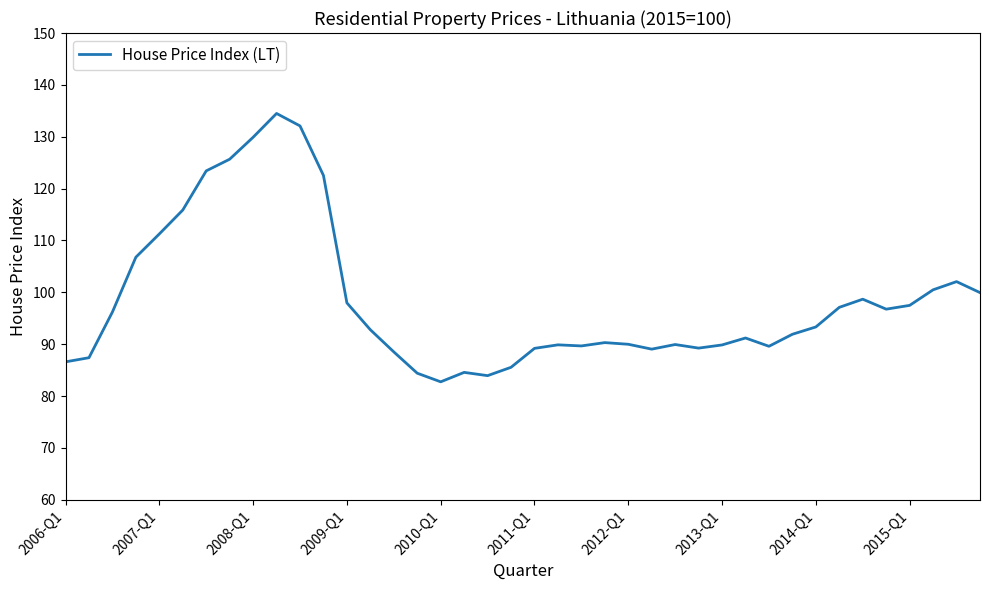

What is the smallest value displayed?

82.8